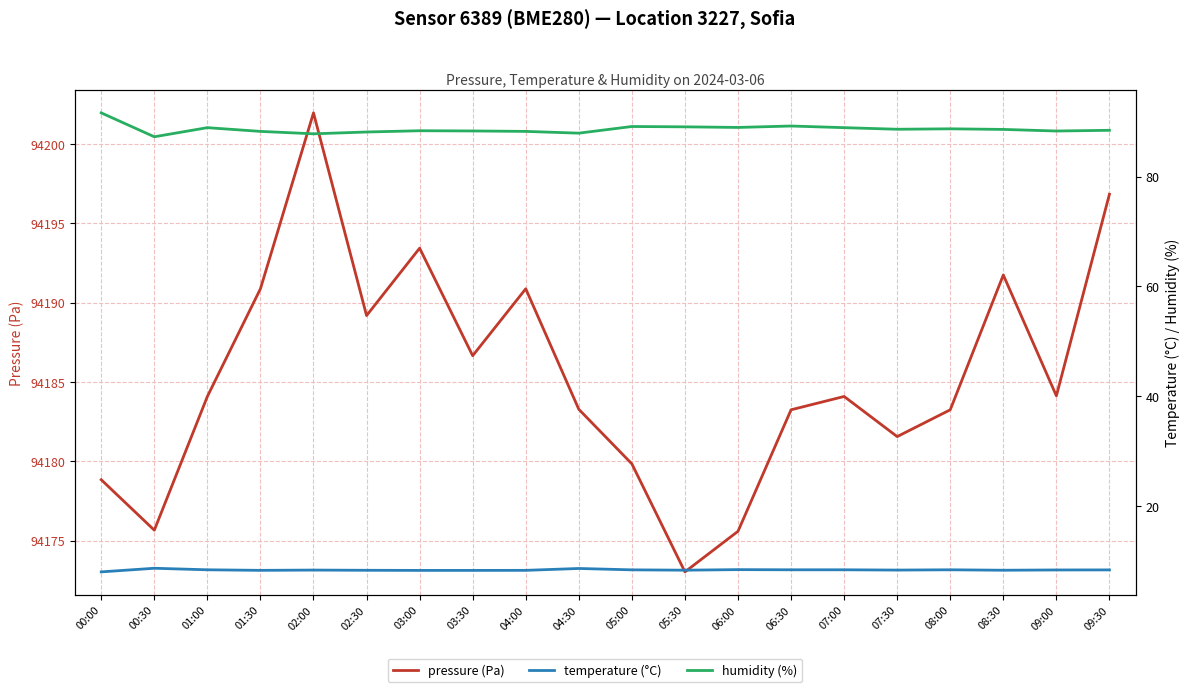

Reading left to right, what are all the values shown in this chart?

pressure (Pa): 00:00=94178.8	00:30=94175.7	01:00=94184.1	01:30=94190.9	02:00=94202.0	02:30=94189.2	03:00=94193.4	03:30=94186.7	04:00=94190.9	04:30=94183.3	05:00=94179.8	05:30=94173.0	06:00=94175.6	06:30=94183.2	07:00=94184.1	07:30=94181.6	08:00=94183.2	08:30=94191.8	09:00=94184.1	09:30=94196.8
temperature (°C): 00:00=8.0	00:30=8.7	01:00=8.4	01:30=8.3	02:00=8.4	02:30=8.3	03:00=8.3	03:30=8.3	04:00=8.3	04:30=8.7	05:00=8.4	05:30=8.3	06:00=8.4	06:30=8.4	07:00=8.4	07:30=8.4	08:00=8.4	08:30=8.3	09:00=8.4	09:30=8.4
humidity (%): 00:00=91.6	00:30=87.2	01:00=88.9	01:30=88.2	02:00=87.8	02:30=88.1	03:00=88.3	03:30=88.3	04:00=88.2	04:30=87.9	05:00=89.1	05:30=89.0	06:00=88.9	06:30=89.2	07:00=88.9	07:30=88.6	08:00=88.7	08:30=88.6	09:00=88.3	09:30=88.4